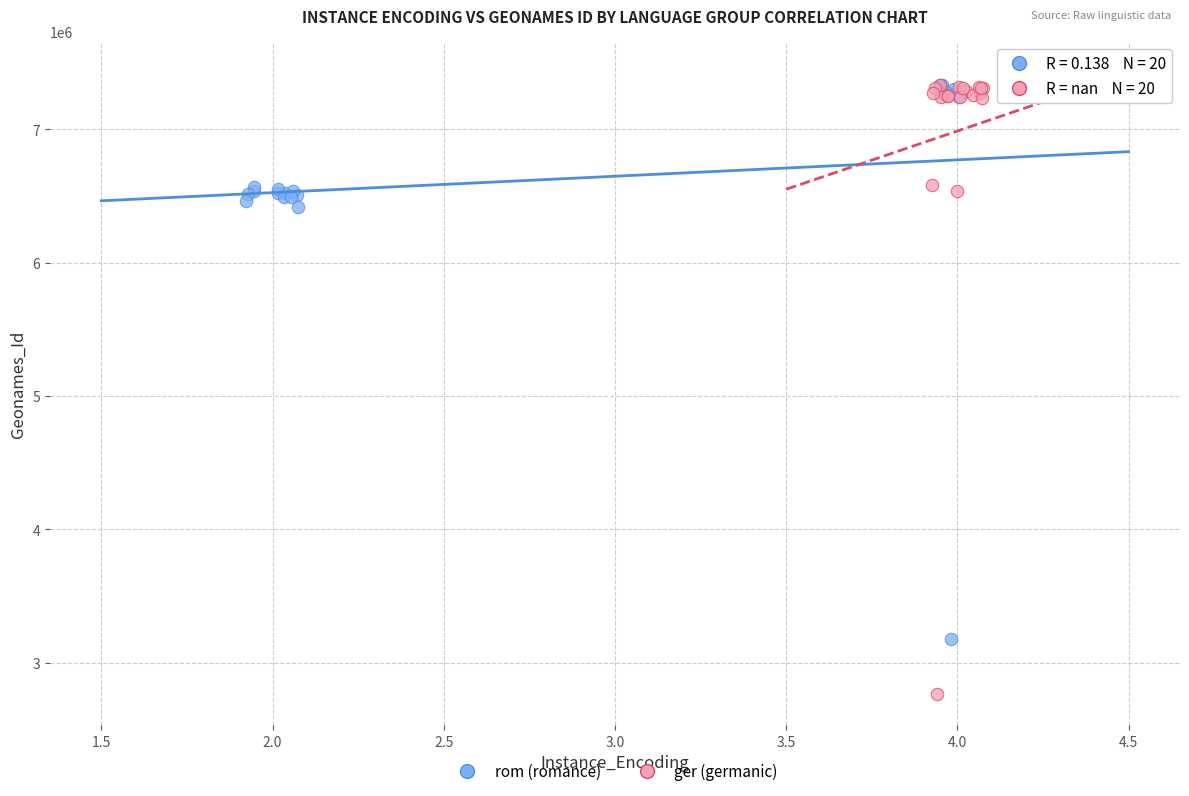

Which series contains the lowest Y value?

ger (germanic)